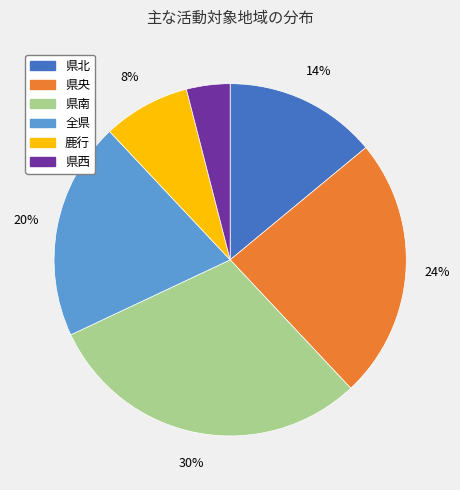

The 県南 slice represents 21% of the pie. True or false?

False